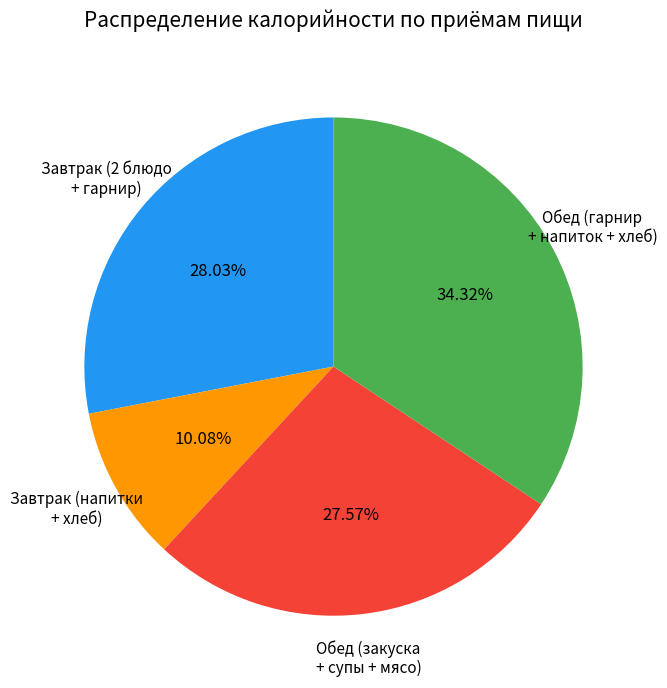

Is there any slice that represents more than half of the pie?

No